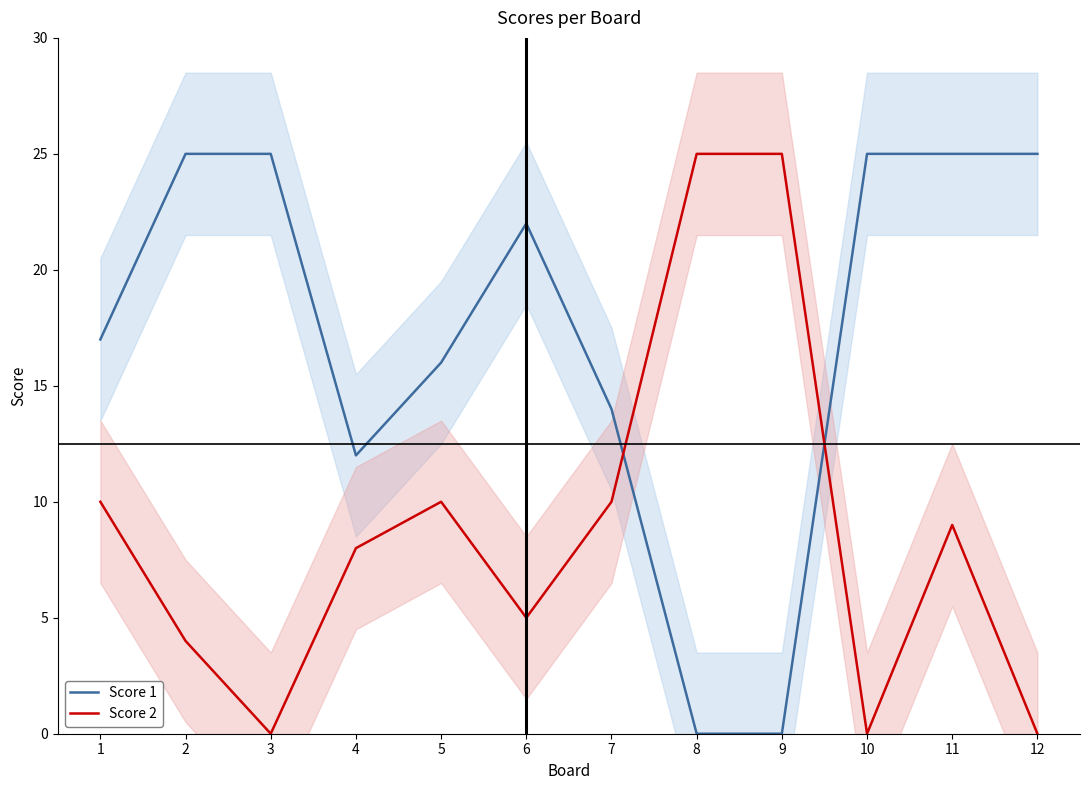

Reading left to right, what are all the values shown in this chart?

Score 1: 17	25	25	12	16	22	14	0	0	25	25	25
Score 2: 10	4	0	8	10	5	10	25	25	0	9	0